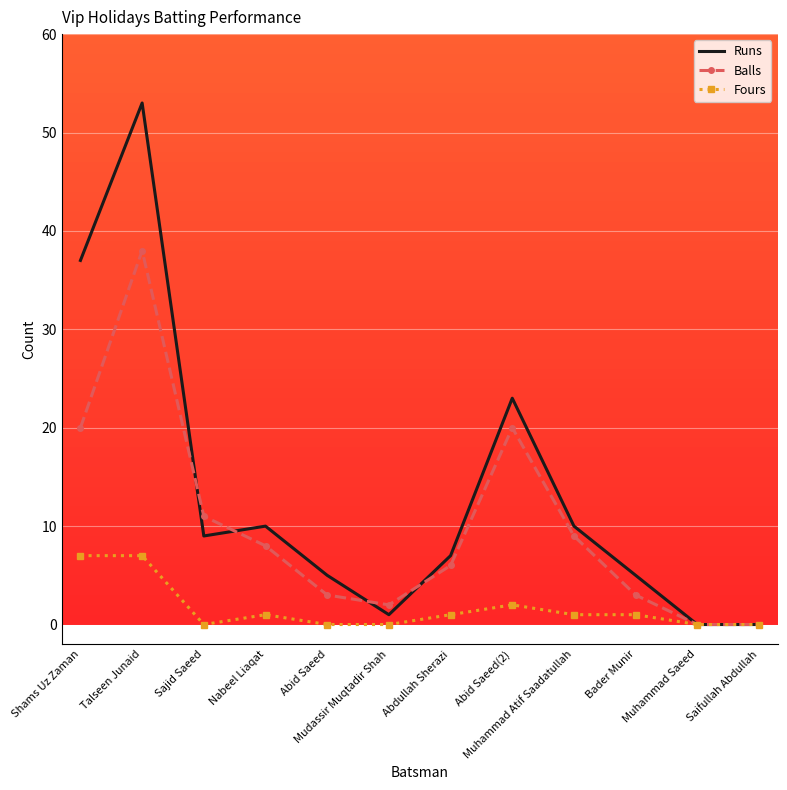

The Balls series shows 6 at Abdullah Sherazi. True or false?

True